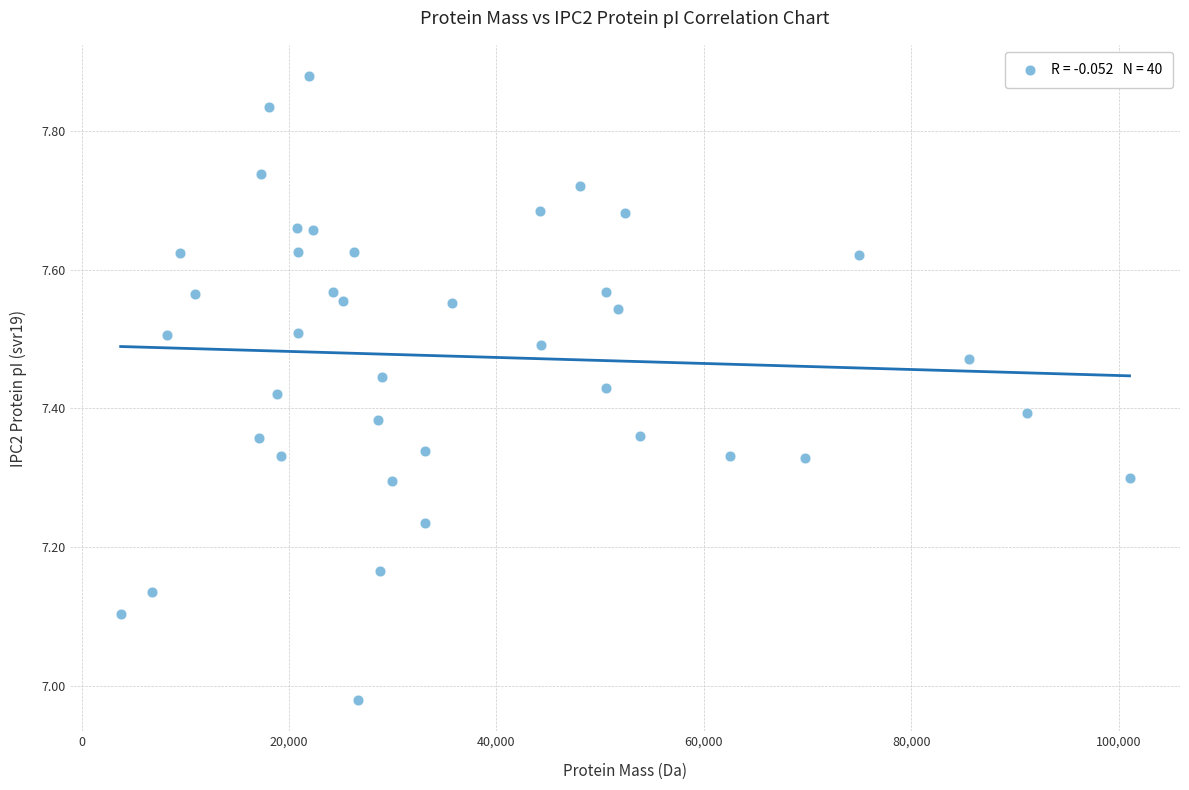

What is the range of Y values (max minus min)?

0.9